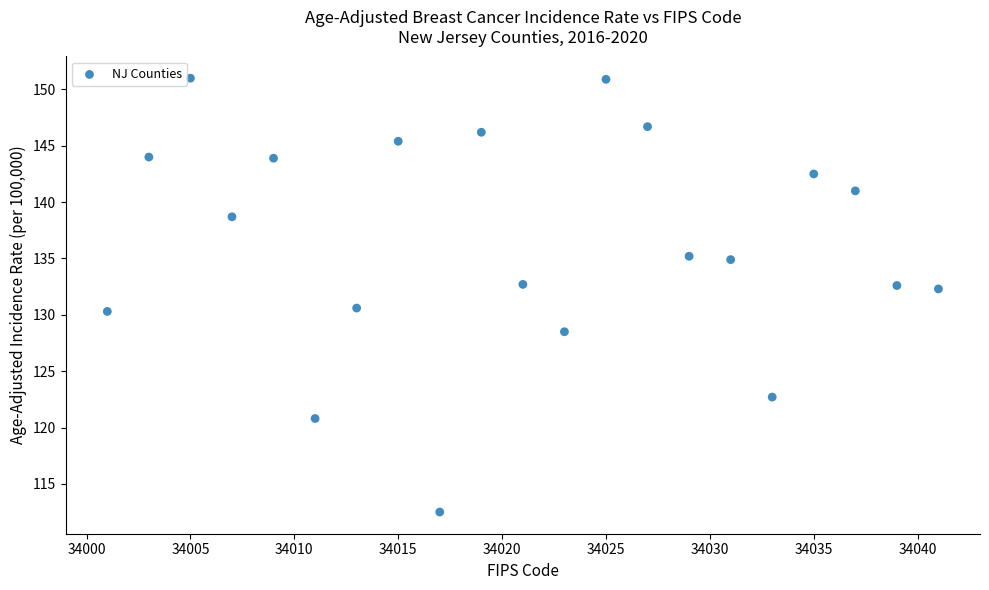

What is the range of Y values (max minus min)?

38.5